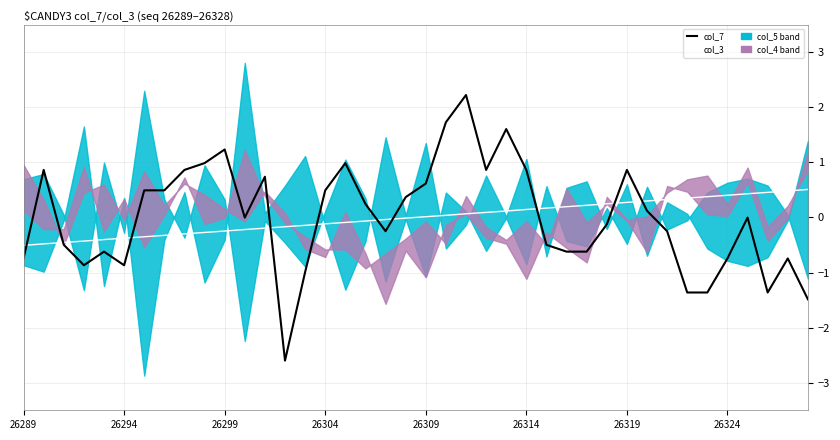

Does the chart have visible grid lines?

Yes